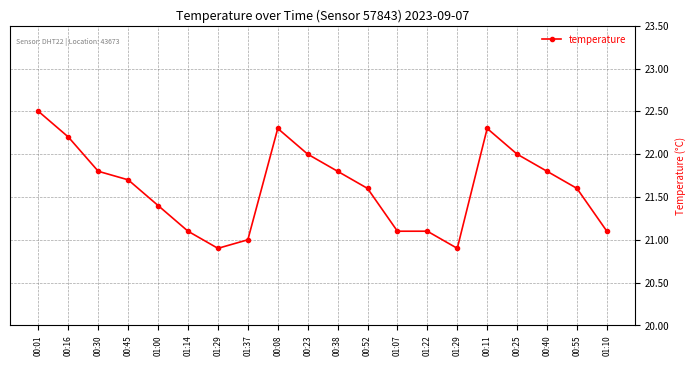

What is the value of the 2nd point from the left?

22.2